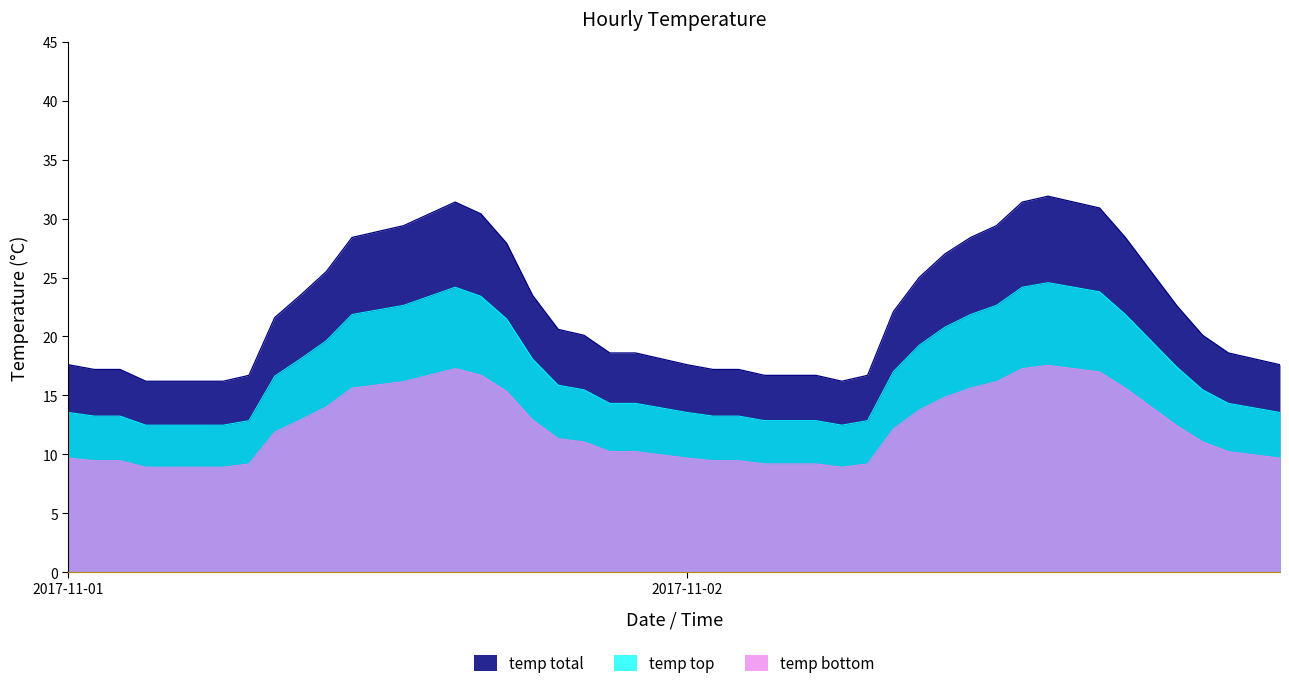

What are all the series names shown in the legend?

temp total, temp top, temp bottom